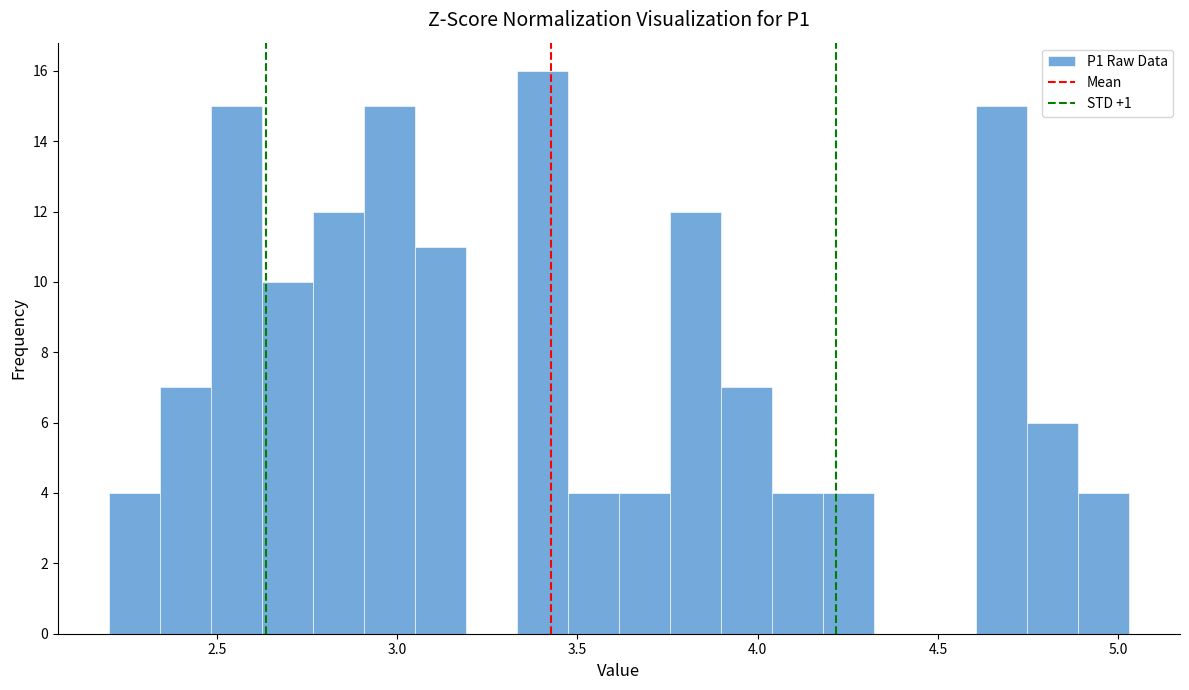

Read against the x-axis, roughly where is the centre of the tallest bar?

3.40